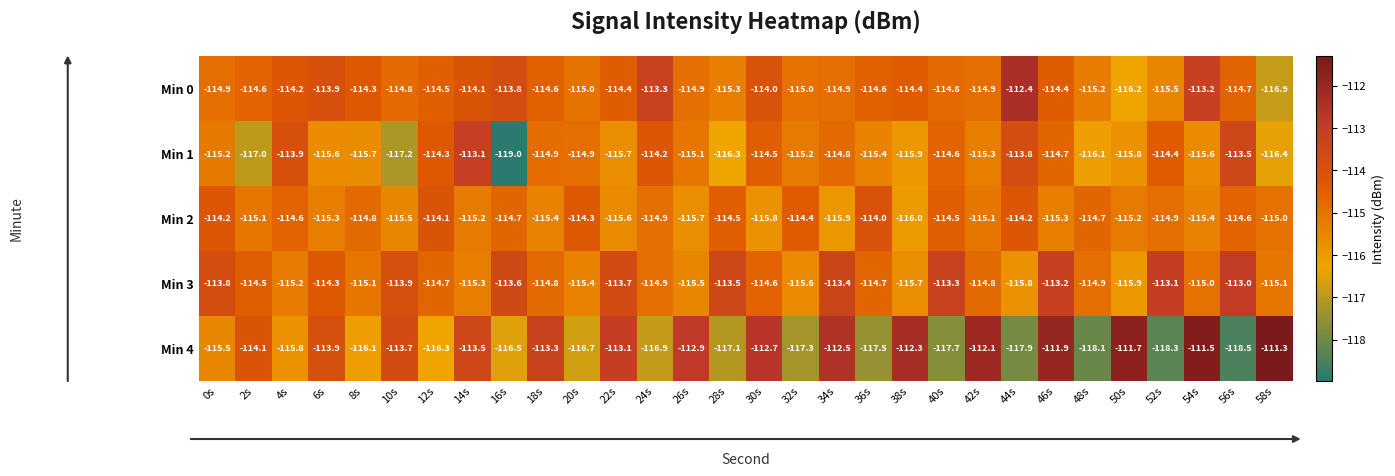

What is the difference between the Min 2 values at 18s and 8s?

0.6